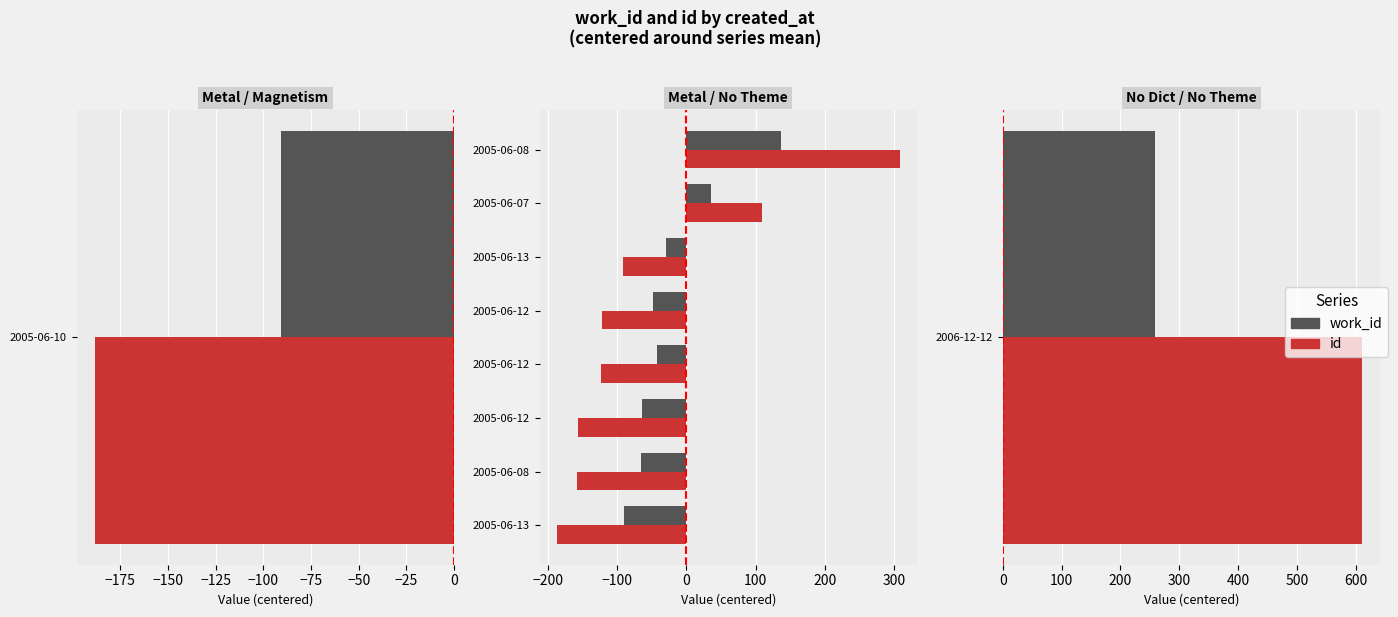

What is the difference between the highest and lowest values at 2005-06-12?

92.5